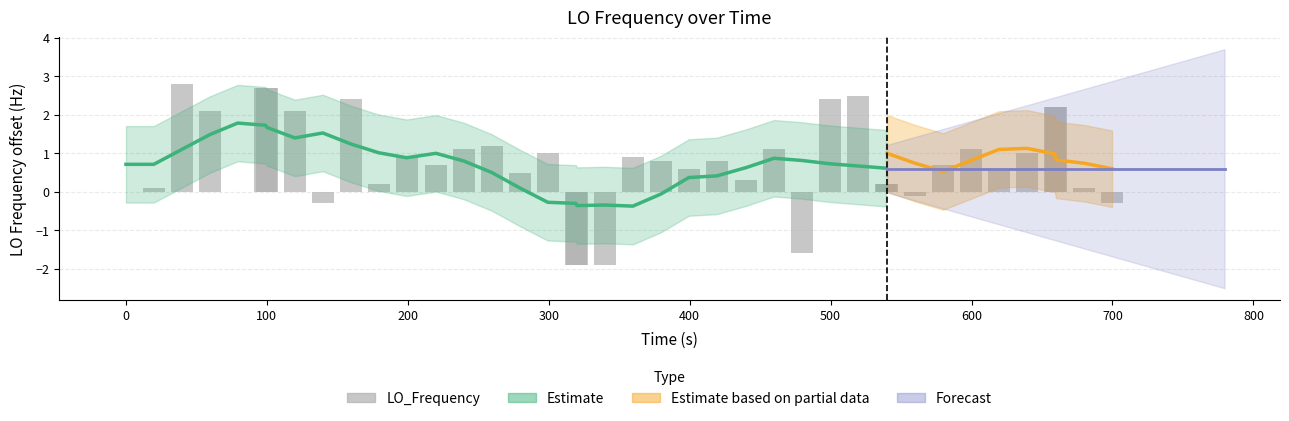

The value at 25 is 0.5. True or false?

False